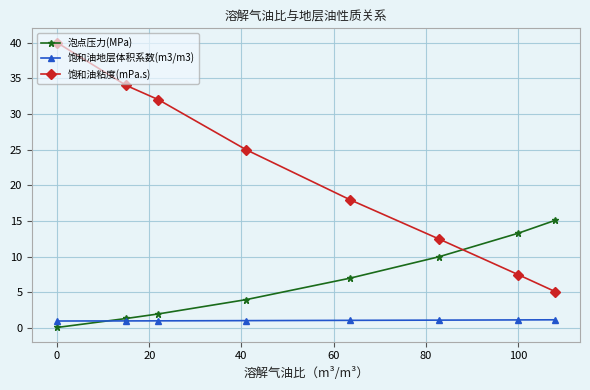

Does the chart have visible grid lines?

Yes